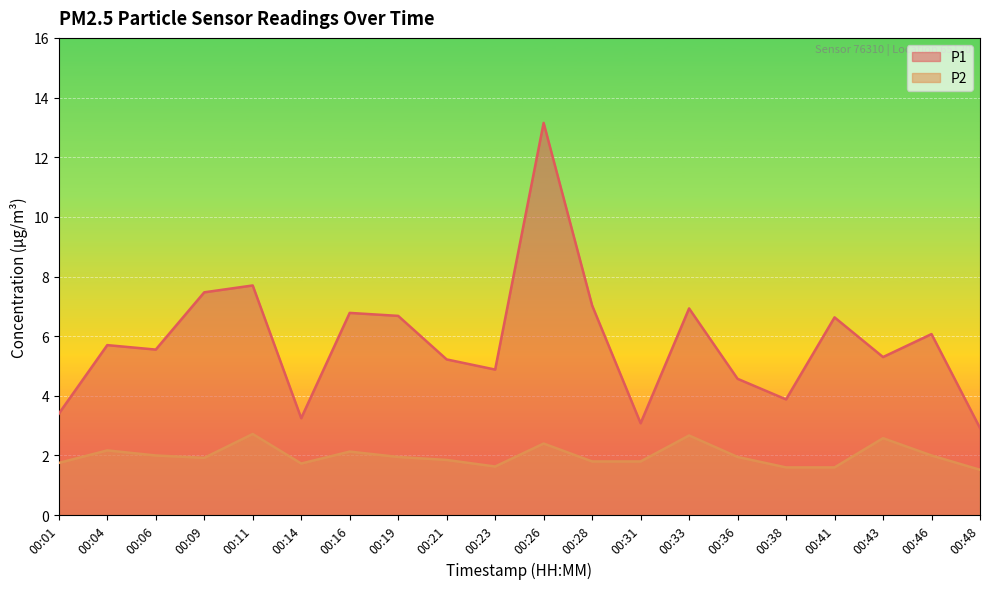

Rank the categories by P2 value from lowest to highest.

00:48, 00:38, 00:41, 00:23, 00:14, 00:01, 00:28, 00:31, 00:21, 00:09, 00:19, 00:36, 00:06, 00:46, 00:16, 00:04, 00:26, 00:43, 00:33, 00:11